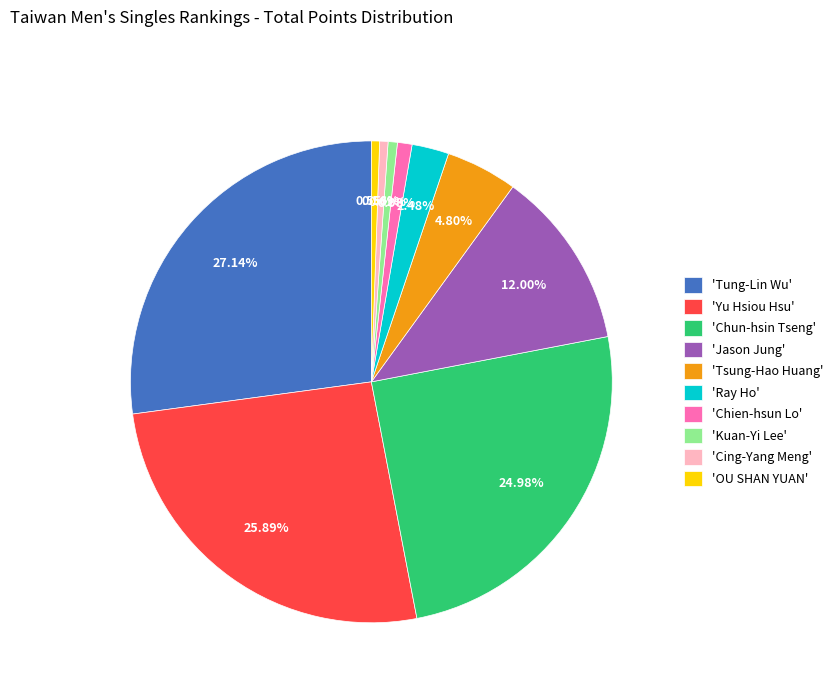

What is the ratio of the value at 'Tung-Lin Wu' to the value at 'Kuan-Yi Lee'?

43.7